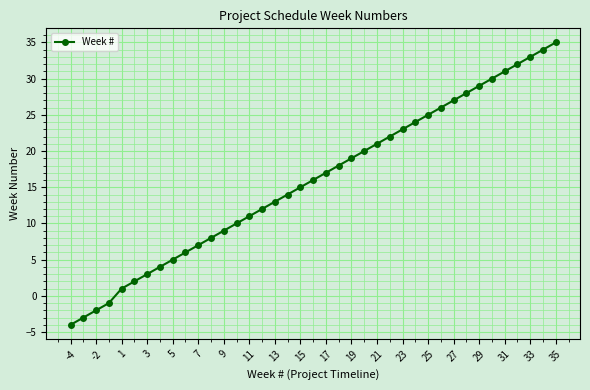

What is the value of the 37th point from the left?

33